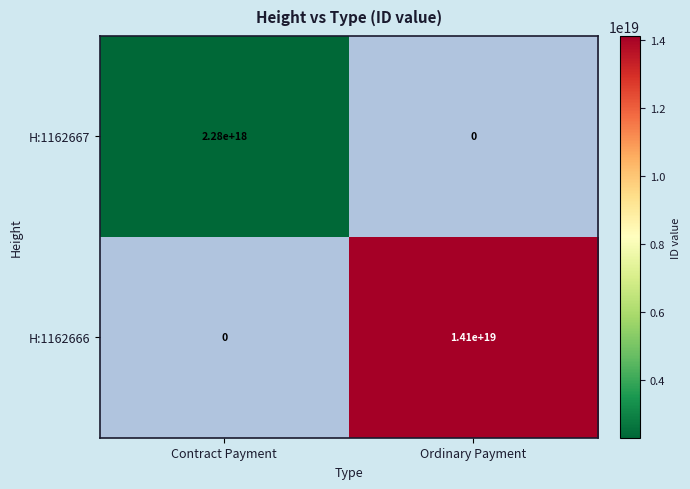

How many distinct data groups are displayed?

2